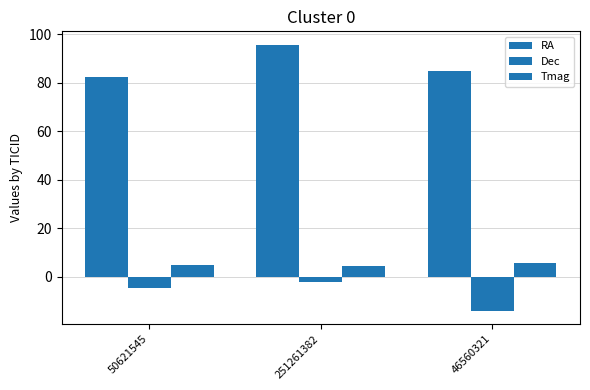

At which category does the chart reach its peak across all series?

251261382